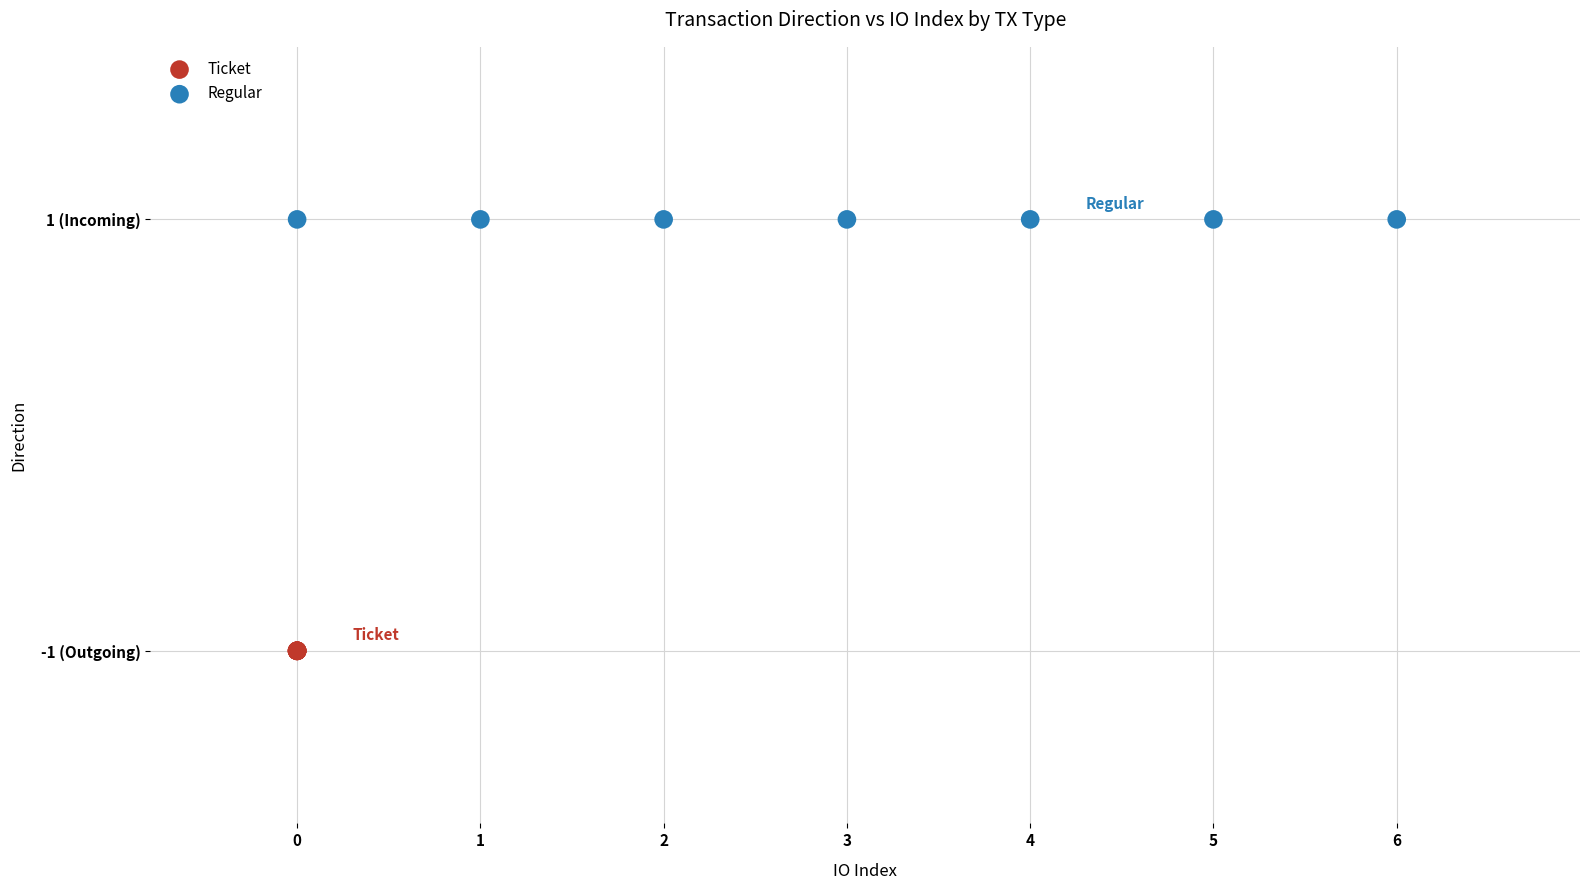

Which series contains the lowest Y value?

Ticket